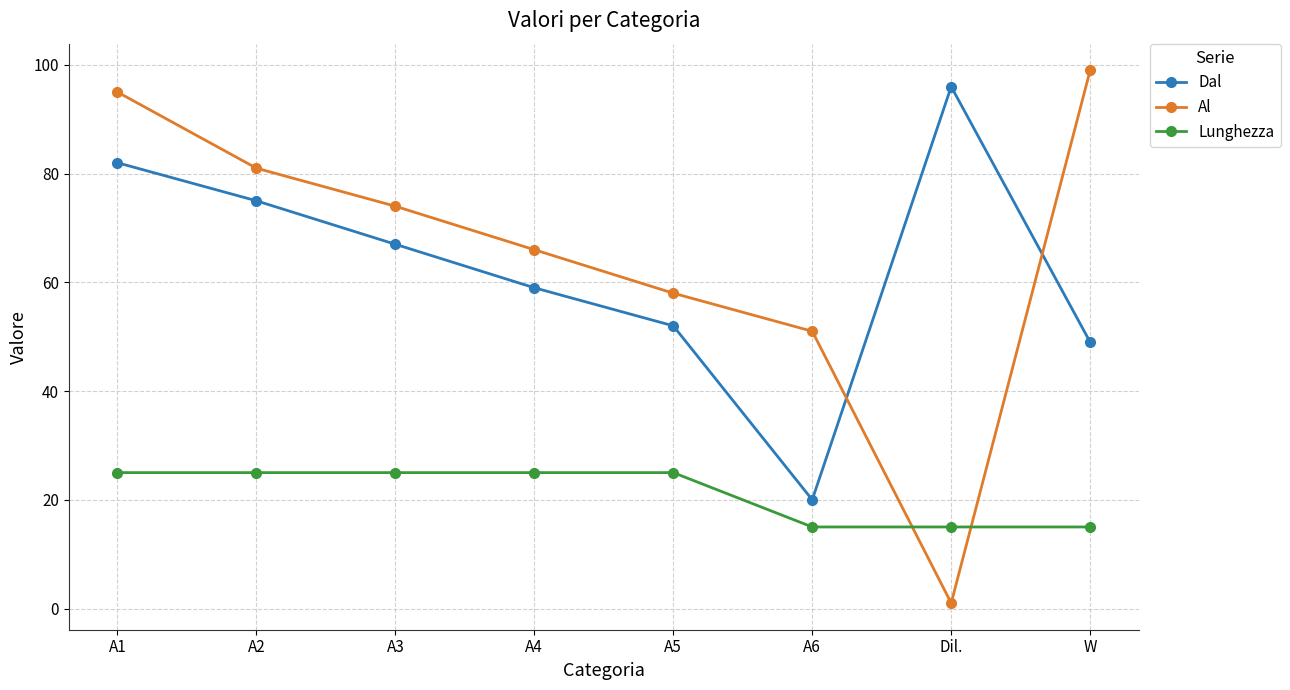

How many values in the Dal series are below 67?

4